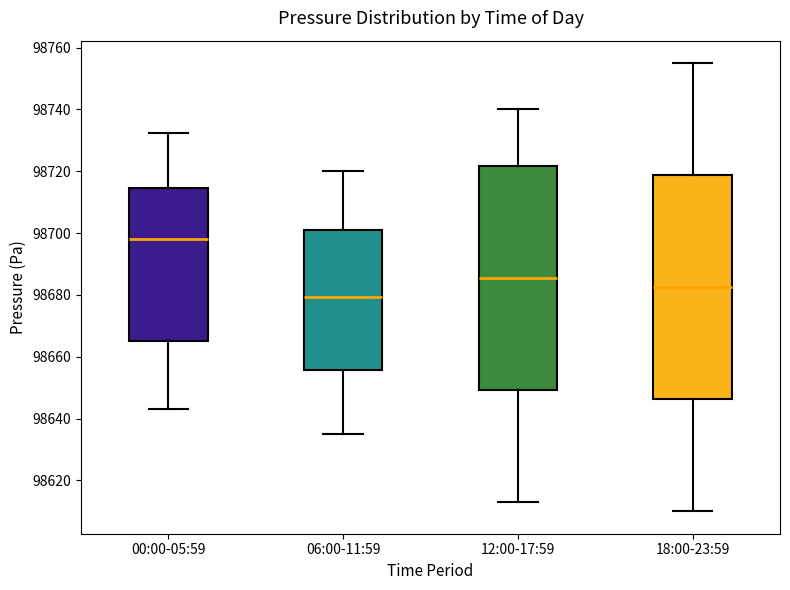

Which box's median line is the lowest?

06:00-11:59